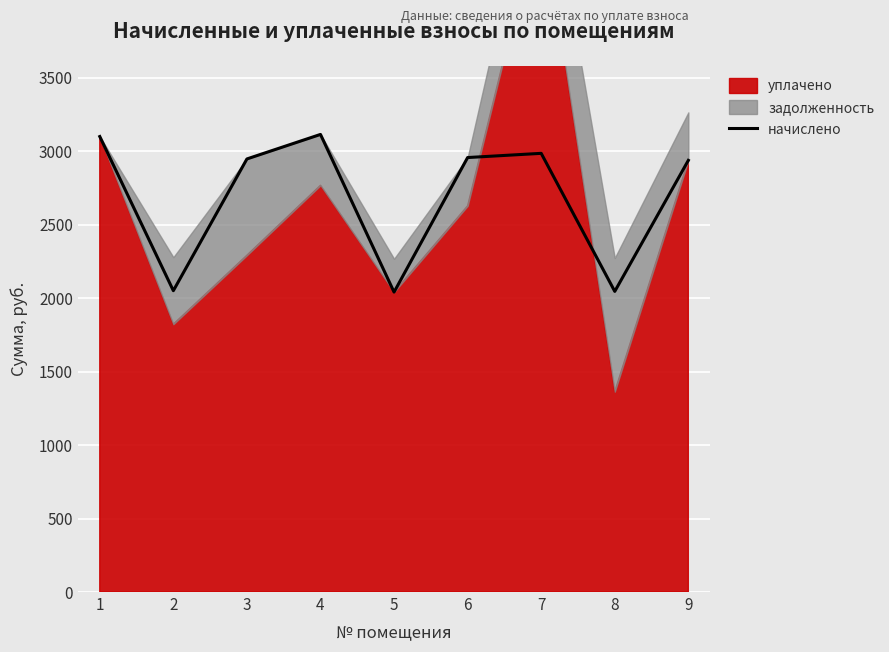

What is the average value?

2687.1